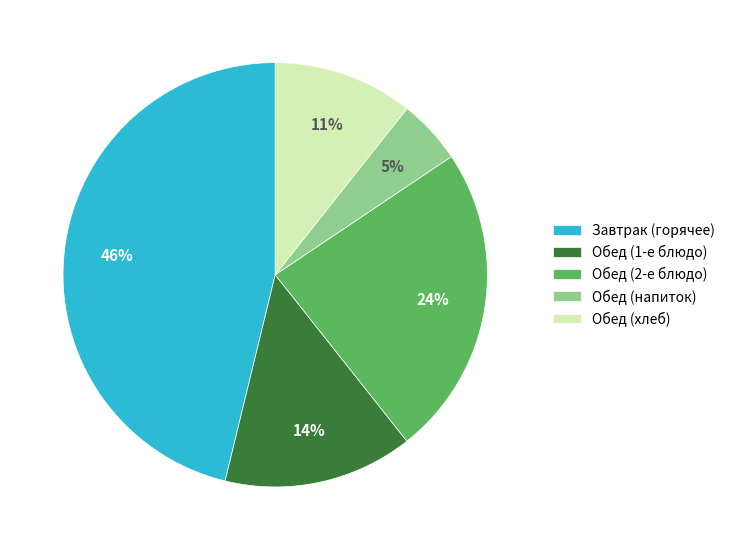

To the nearest percent, what is the difference between the largest and smallest slice percentages?

41%